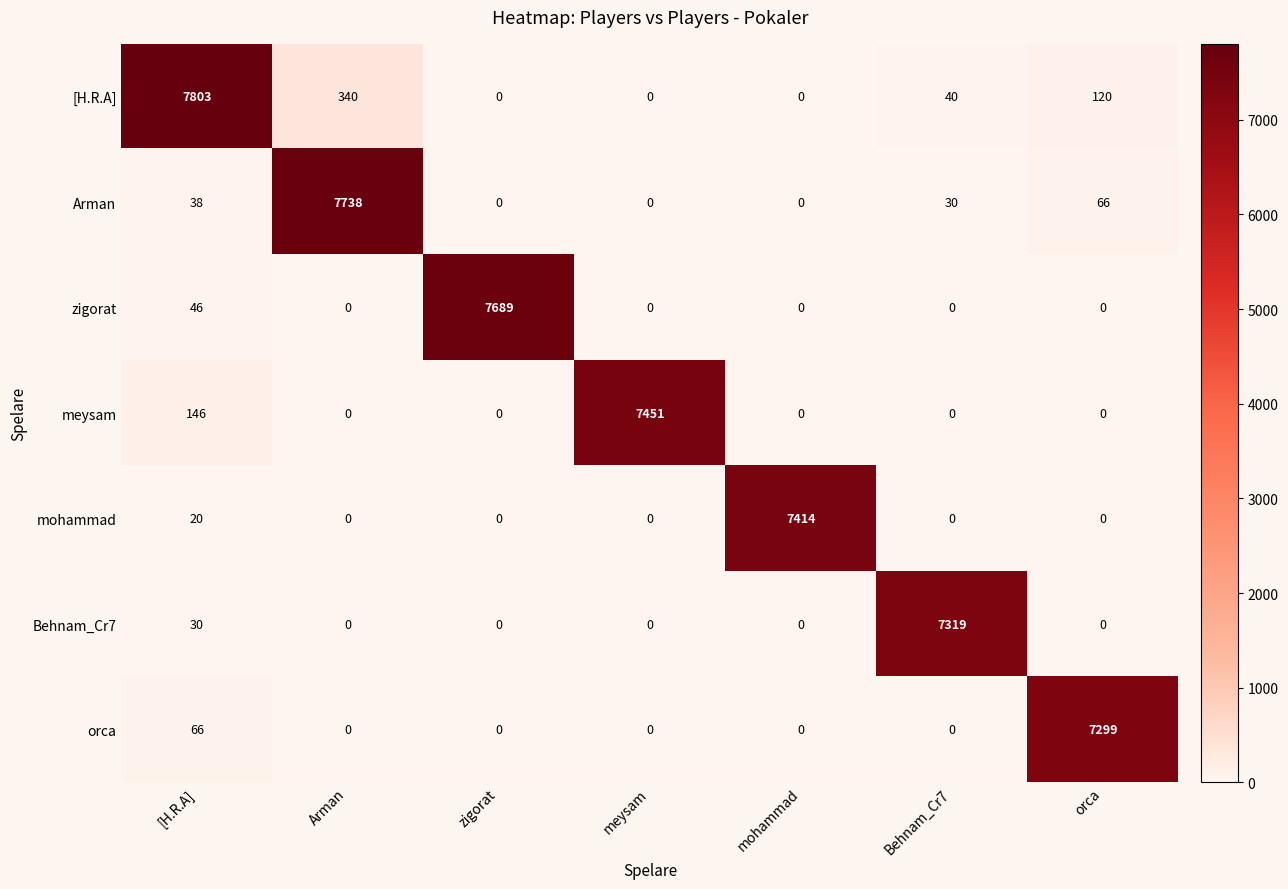

True or false: Behnam_Cr7 has a value of 19 at [H.R.A].

False